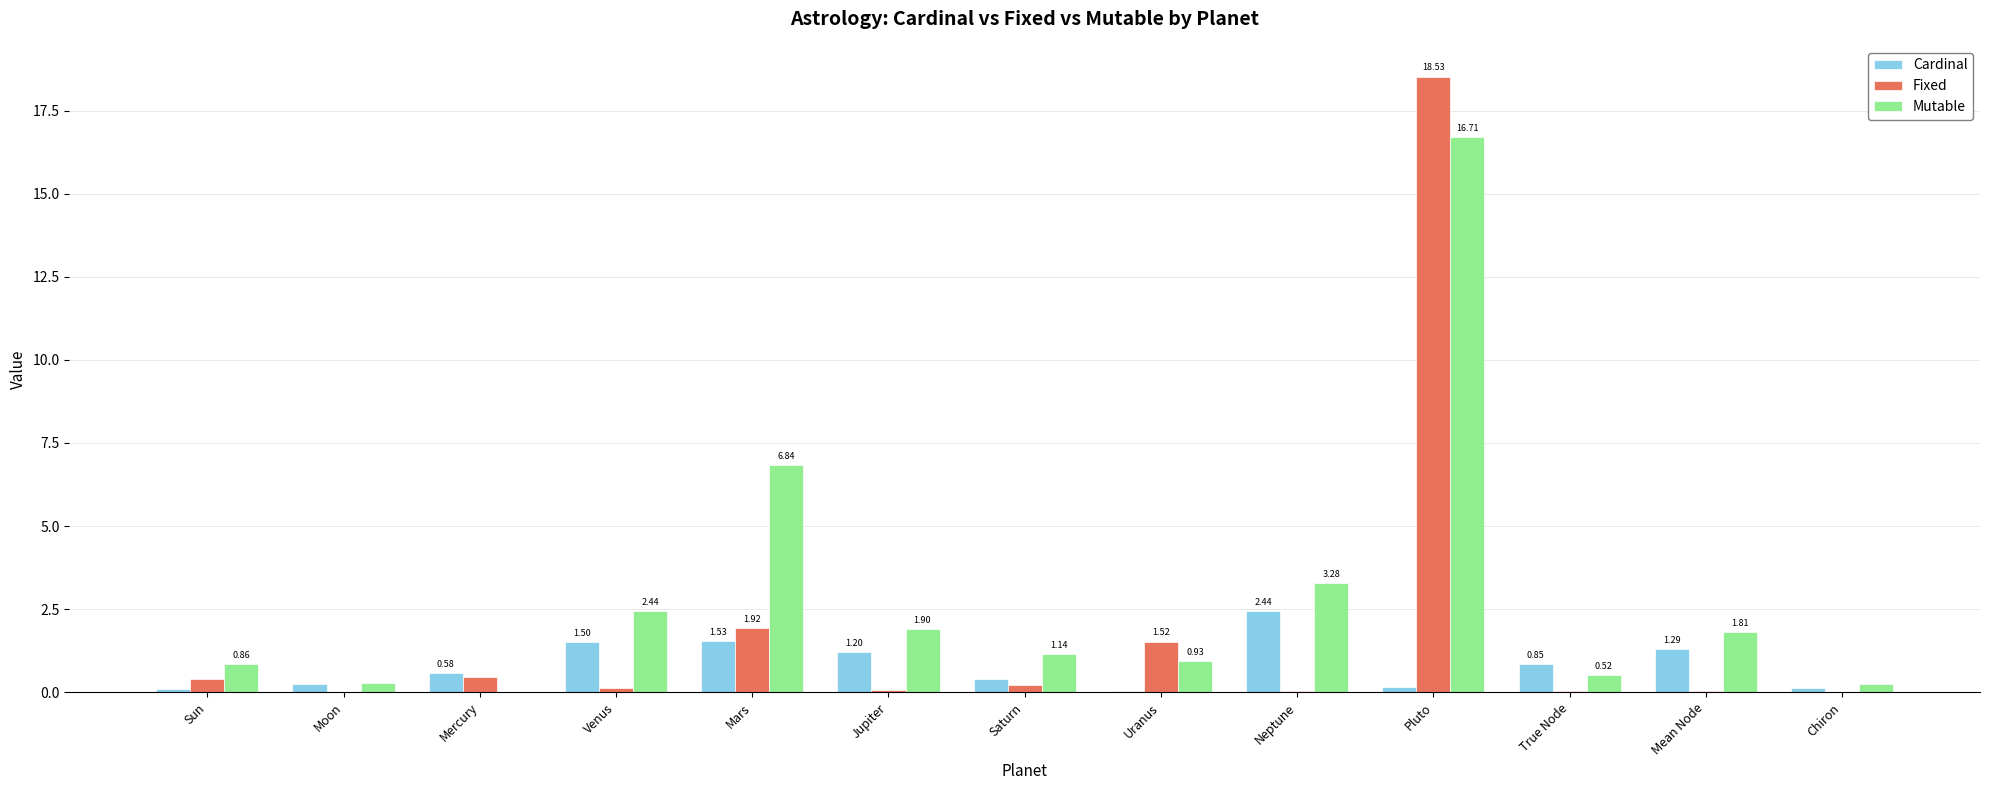

Which series changed the most between Mercury and True Node?

Mutable